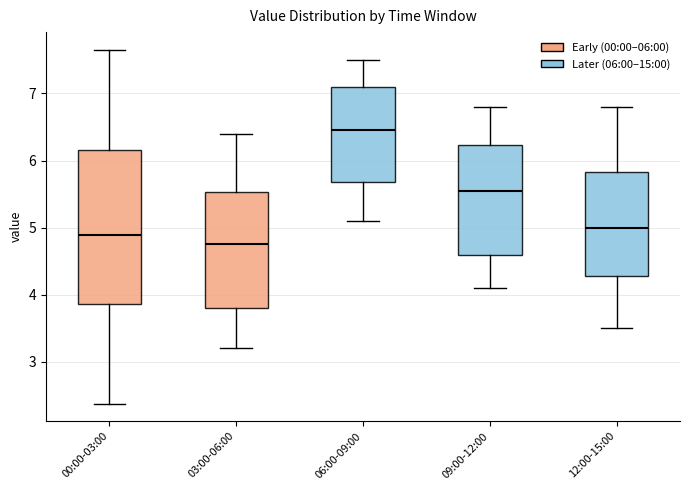

Reading left to right, transcribe this box plot: for each box, give where its median line is, the range the box spans, and where its two whiskers end, as read against the y-axis. The values are not printed on the chart, so give them approximately, as read against the axis.

00:00-03:00: median 4.9, box 3.9 to 6.2, whiskers 2.4 to 7.7
03:00-06:00: median 4.8, box 3.8 to 5.5, whiskers 3.2 to 6.4
06:00-09:00: median 6.5, box 5.7 to 7.1, whiskers 5.1 to 7.5
09:00-12:00: median 5.6, box 4.6 to 6.2, whiskers 4.1 to 6.8
12:00-15:00: median 5.0, box 4.3 to 5.8, whiskers 3.5 to 6.8